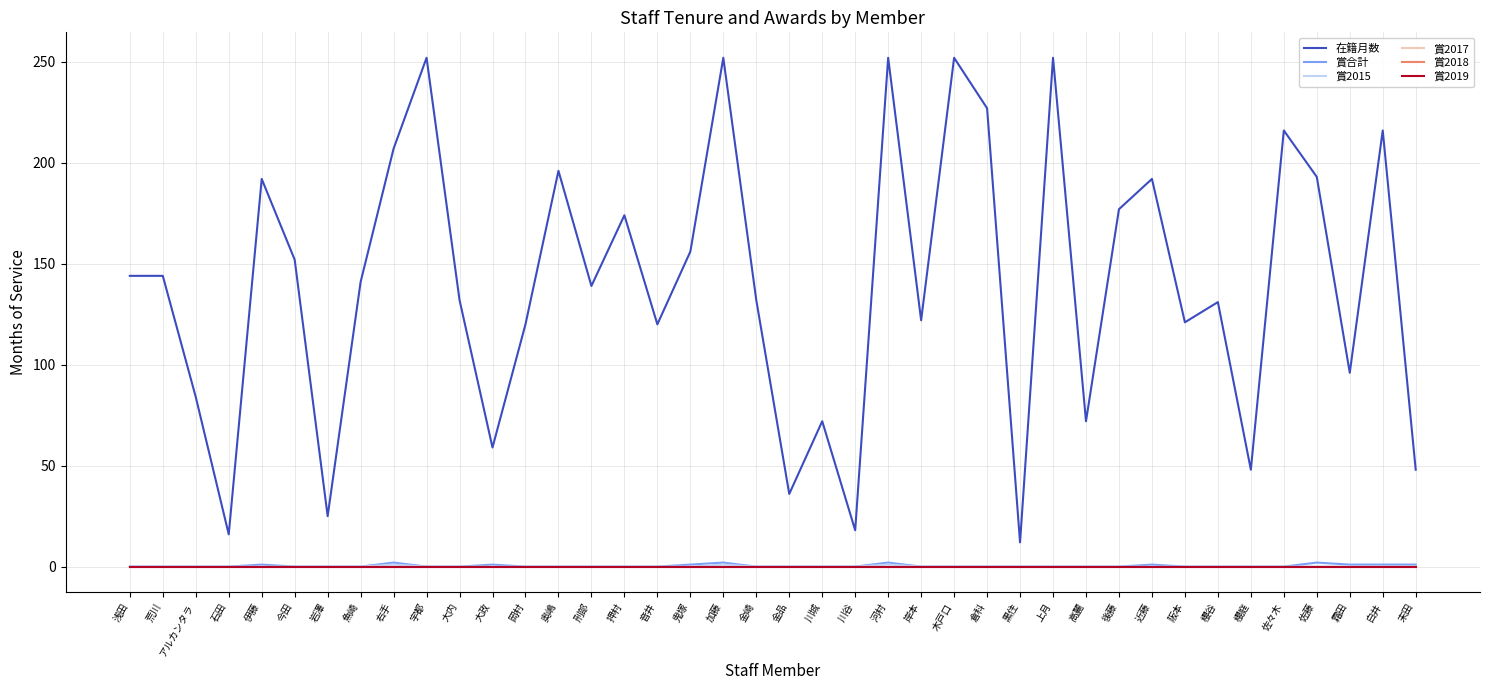

Is this an area chart (filled region under the line)?

No